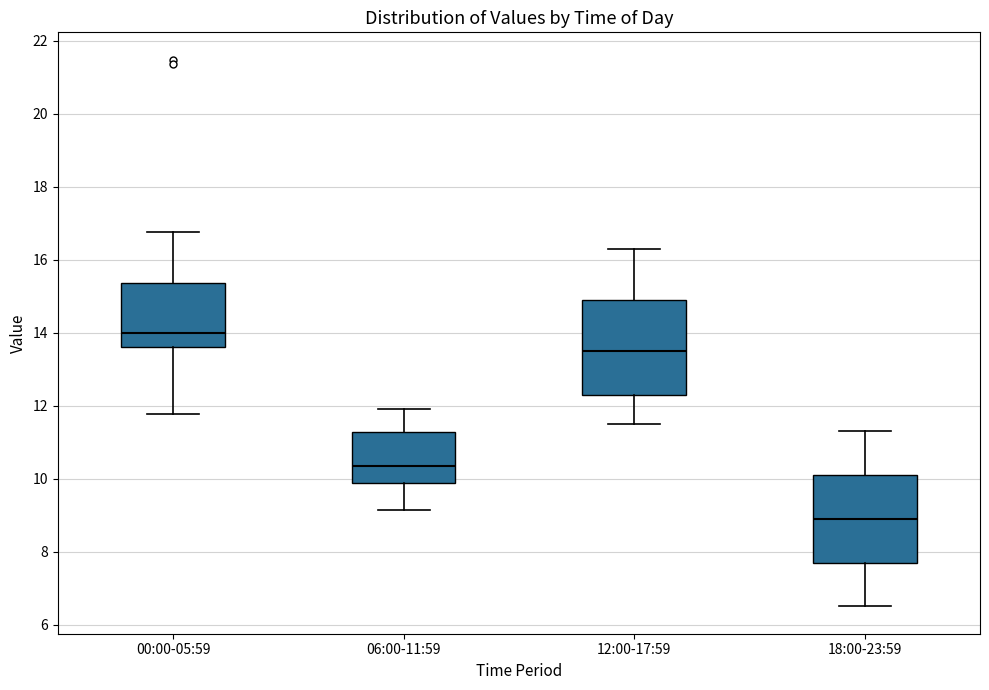

Reading left to right, transcribe this box plot: for each box, give where its median line is, the range the box spans, and where its two whiskers end, as read against the y-axis. The values are not printed on the chart, so give them approximately, as read against the axis.

00:00-05:59: median 14.0, box 13.6 to 15.4, whiskers 11.8 to 16.8
06:00-11:59: median 10.4, box 9.8 to 11.2, whiskers 9.2 to 12.0
12:00-17:59: median 13.6, box 12.4 to 15.0, whiskers 11.6 to 16.4
18:00-23:59: median 9.0, box 7.8 to 10.2, whiskers 6.6 to 11.4